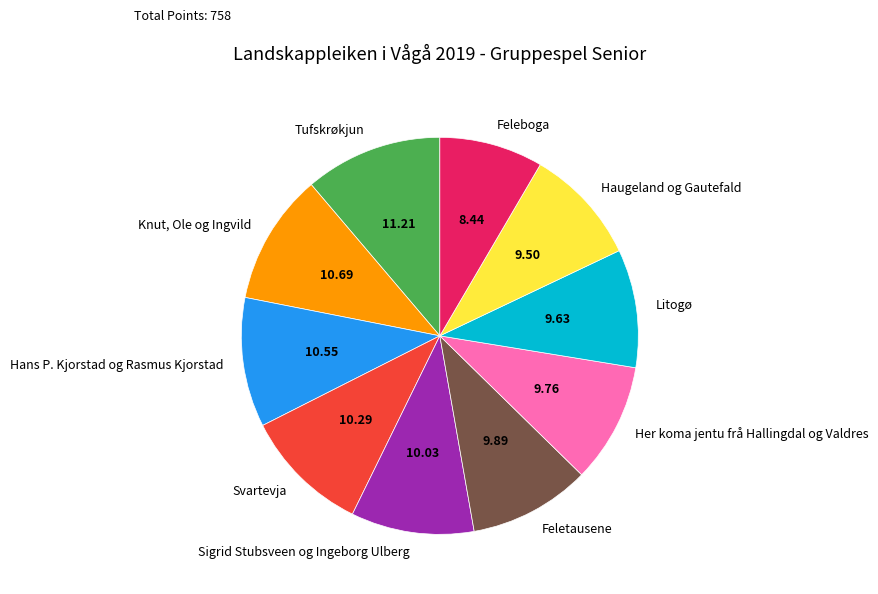

Approximately how many times larger is the value at Her koma jentu frå Hallingdal og Valdres compared to Svartevja?

0.9